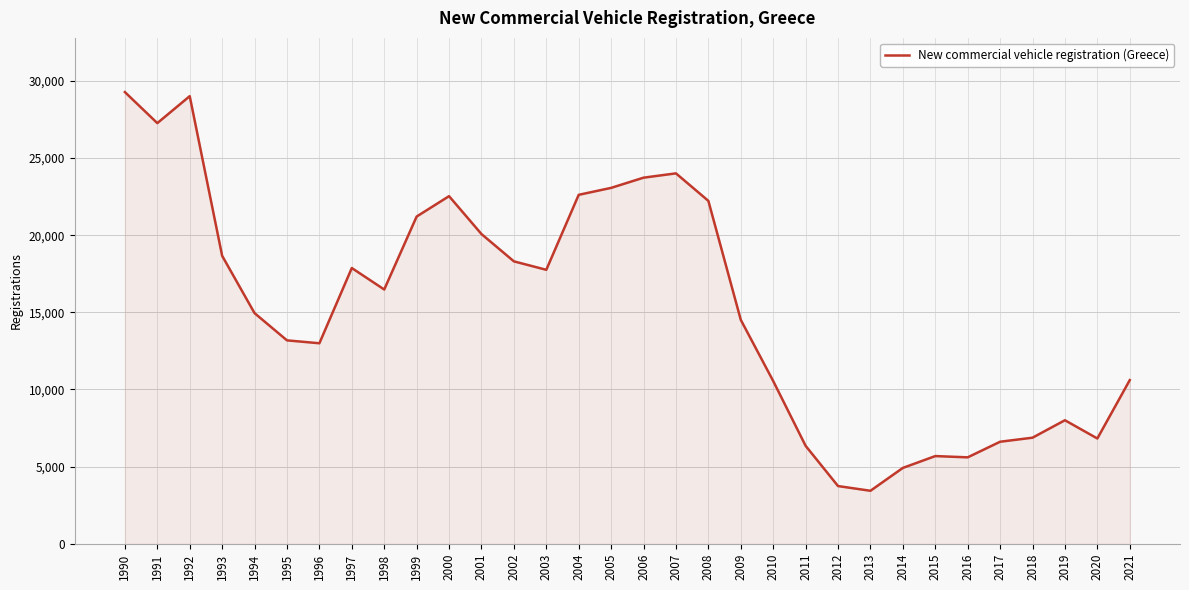

What is the difference between the values at 2008 and 2007?

1783